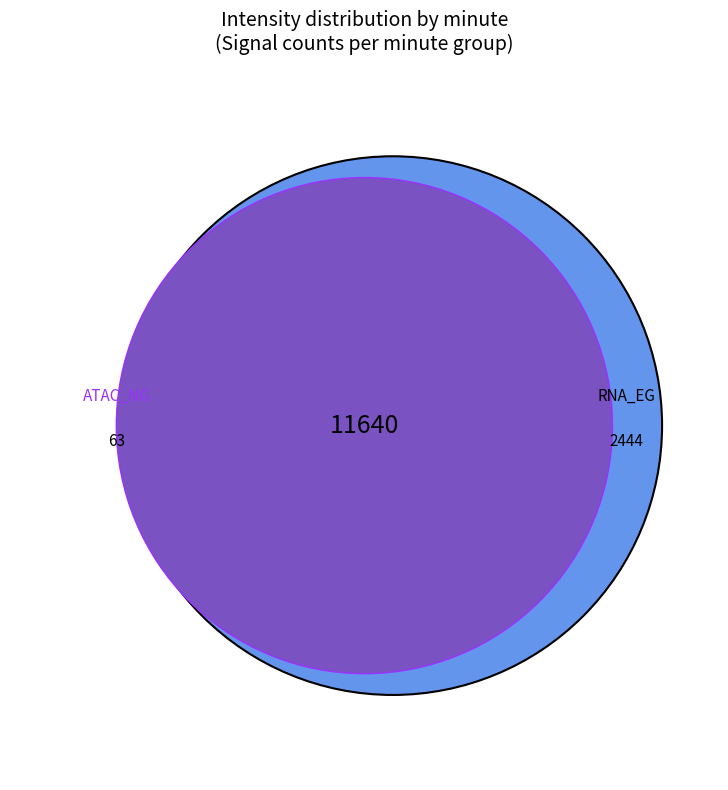

True or false: 10 accounts for 1% of the total.

False